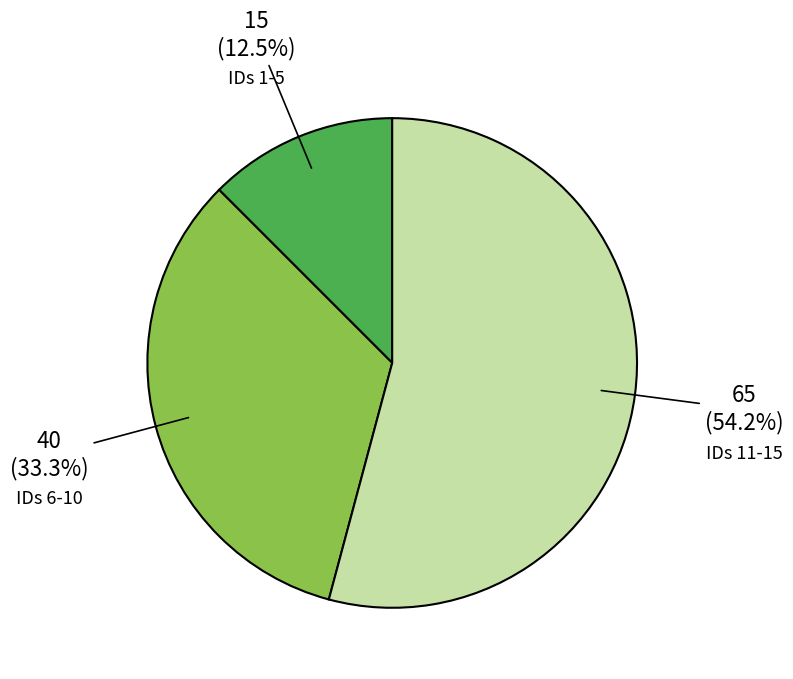

Is there a majority slice in this chart?

Yes